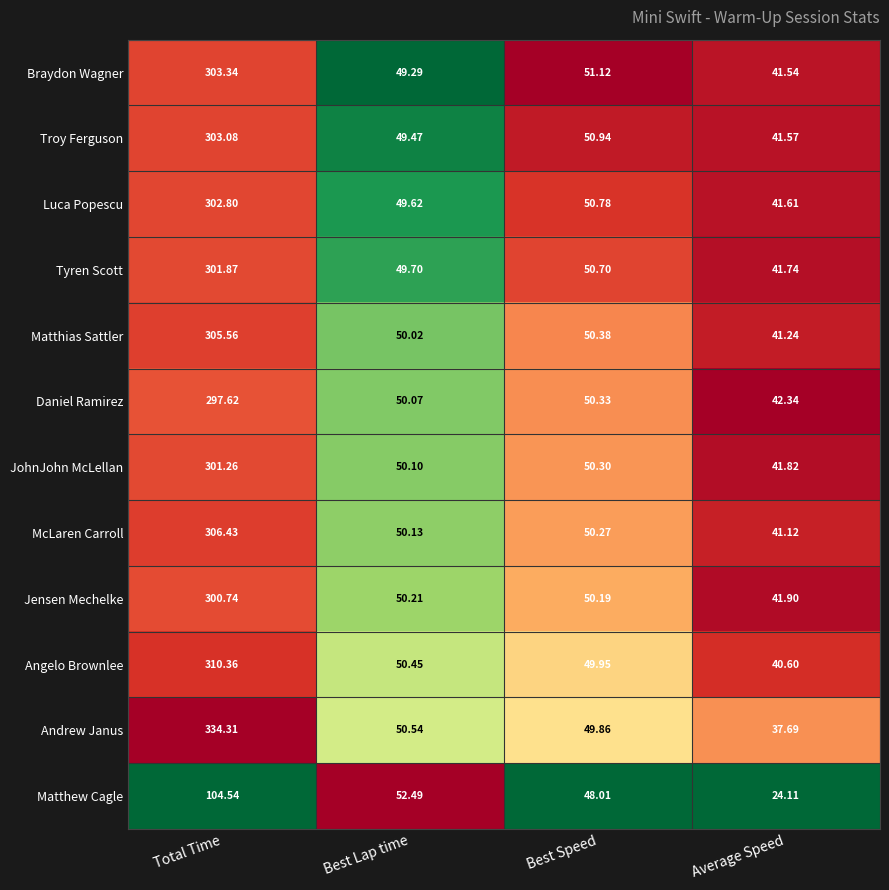

At which category does the chart reach its minimum across all series?

Average Speed